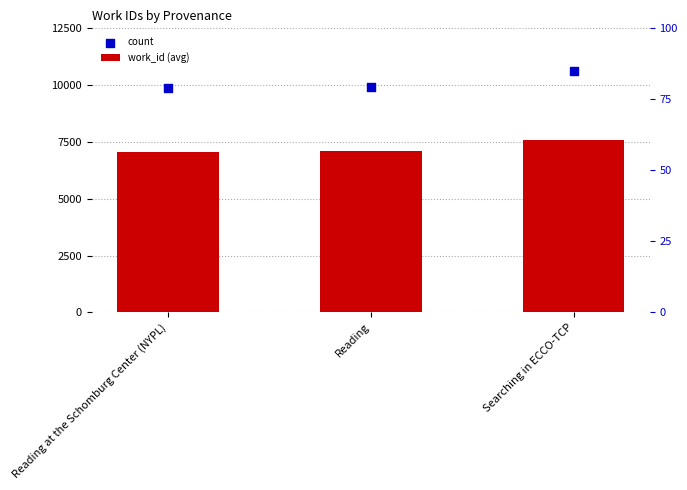

Which series has the largest total across all categories?

count